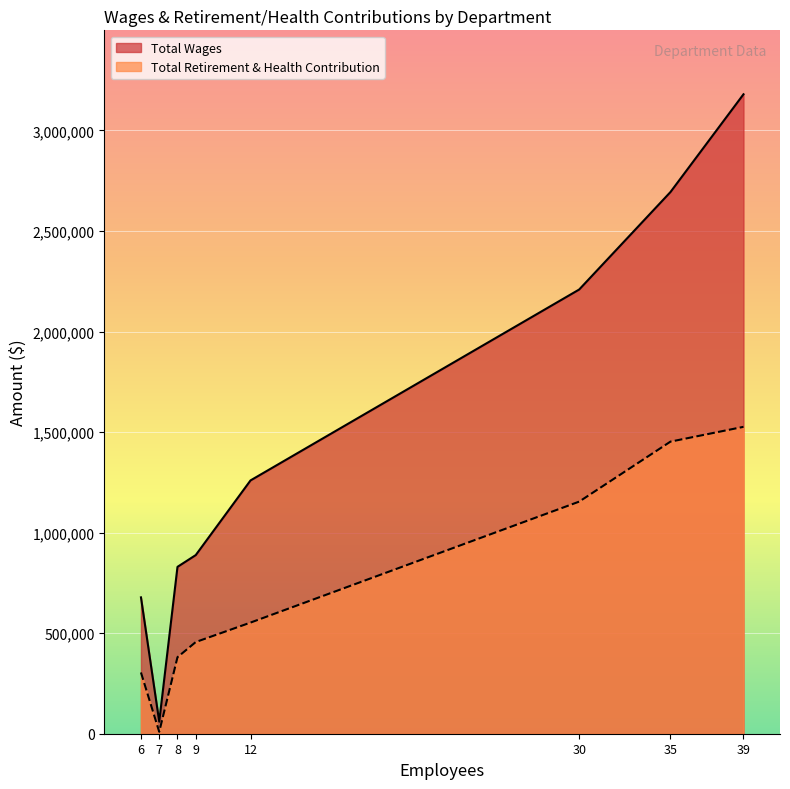

True or false: Total Wages and Total Retirement & Health Contribution cross at least once.

False